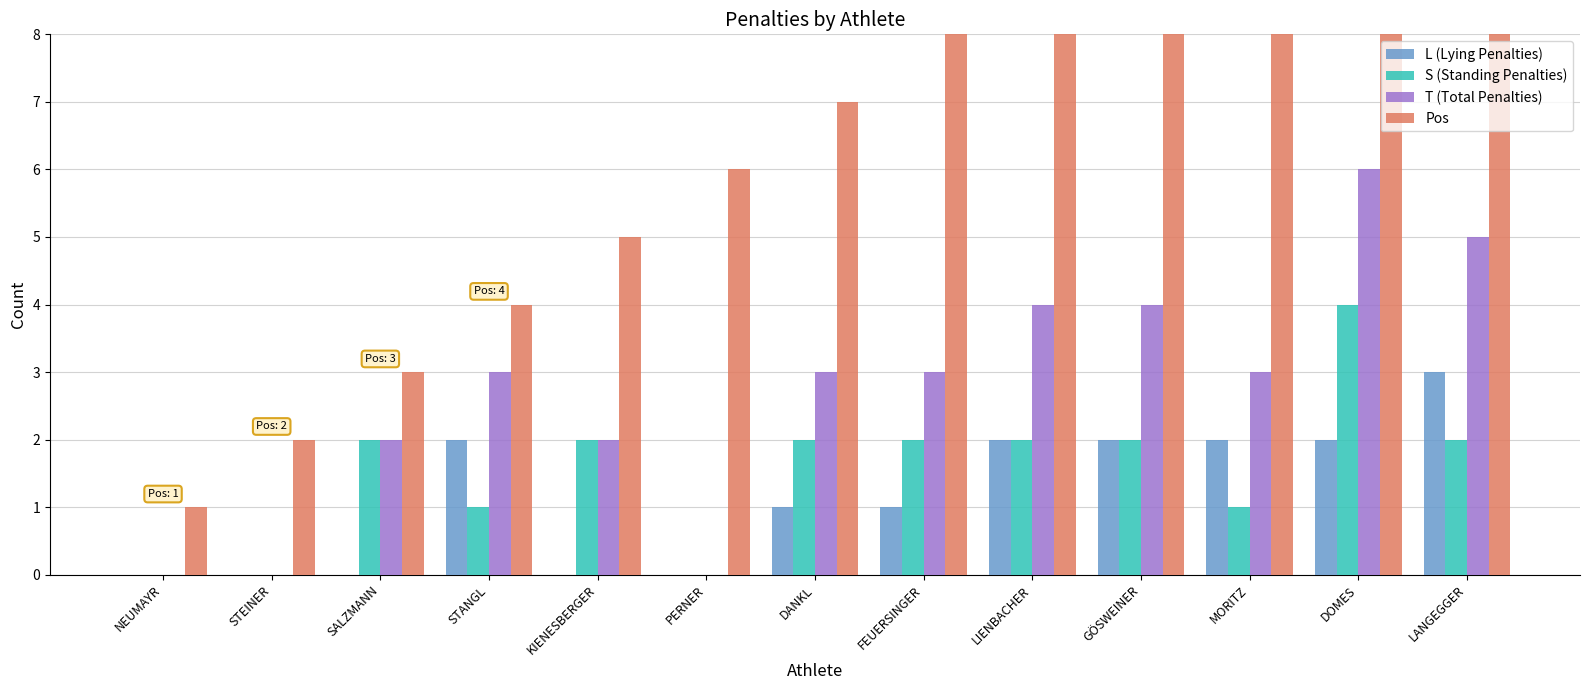

How many bars are there in total?

52